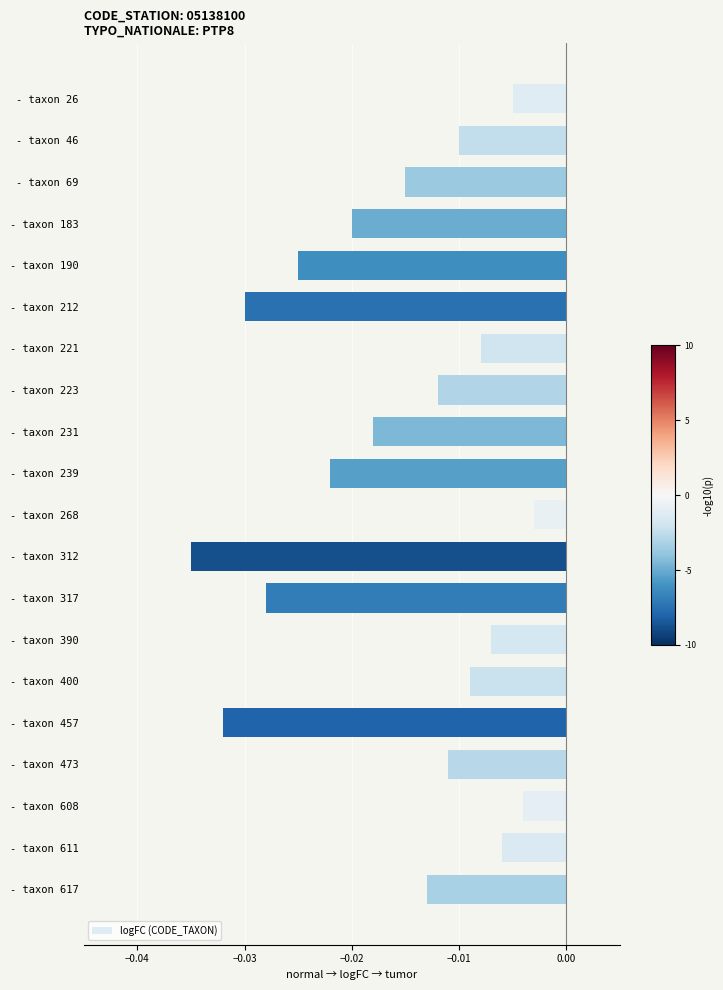

Which has a higher value, - taxon 611 or - taxon 183?

- taxon 611